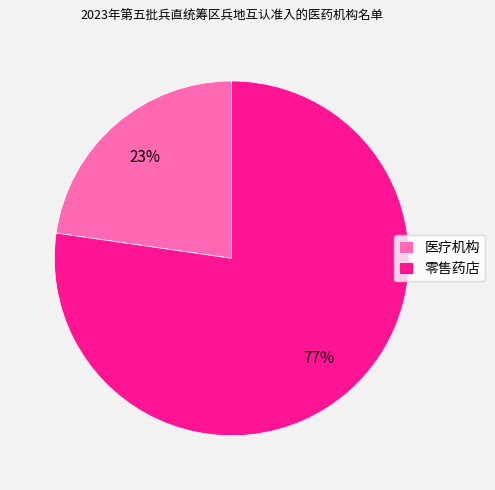

To the nearest percent, what portion does 零售药店 represent?

77%